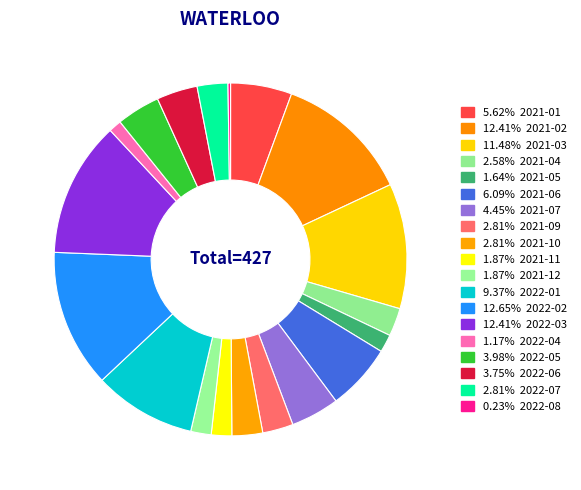

Does any single category account for the majority?

No